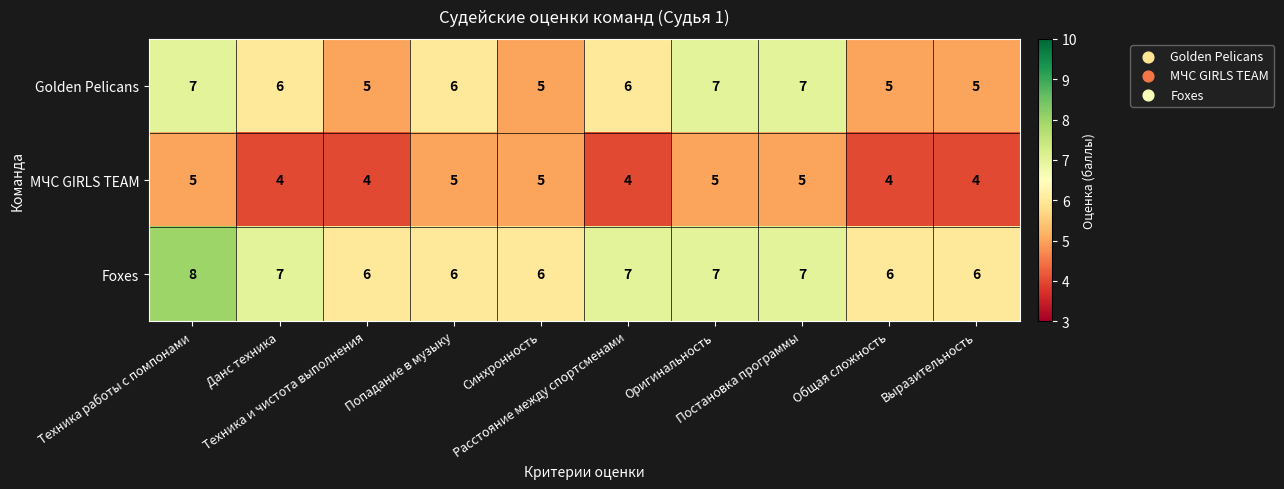

At how many categories does at least one series exceed 4?

10